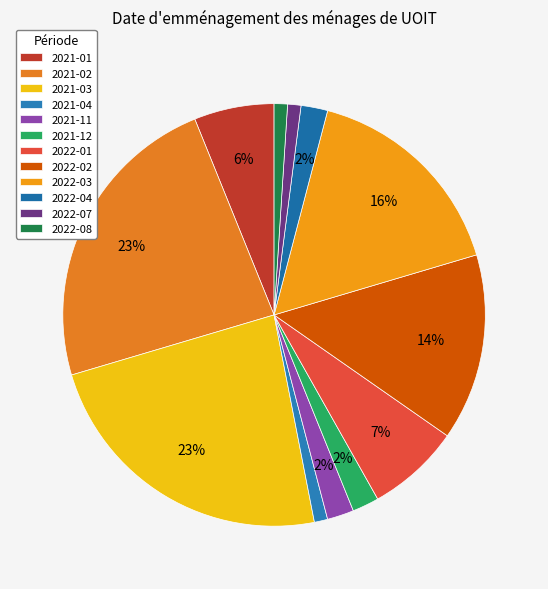

Count the number of slices in the pie.

12